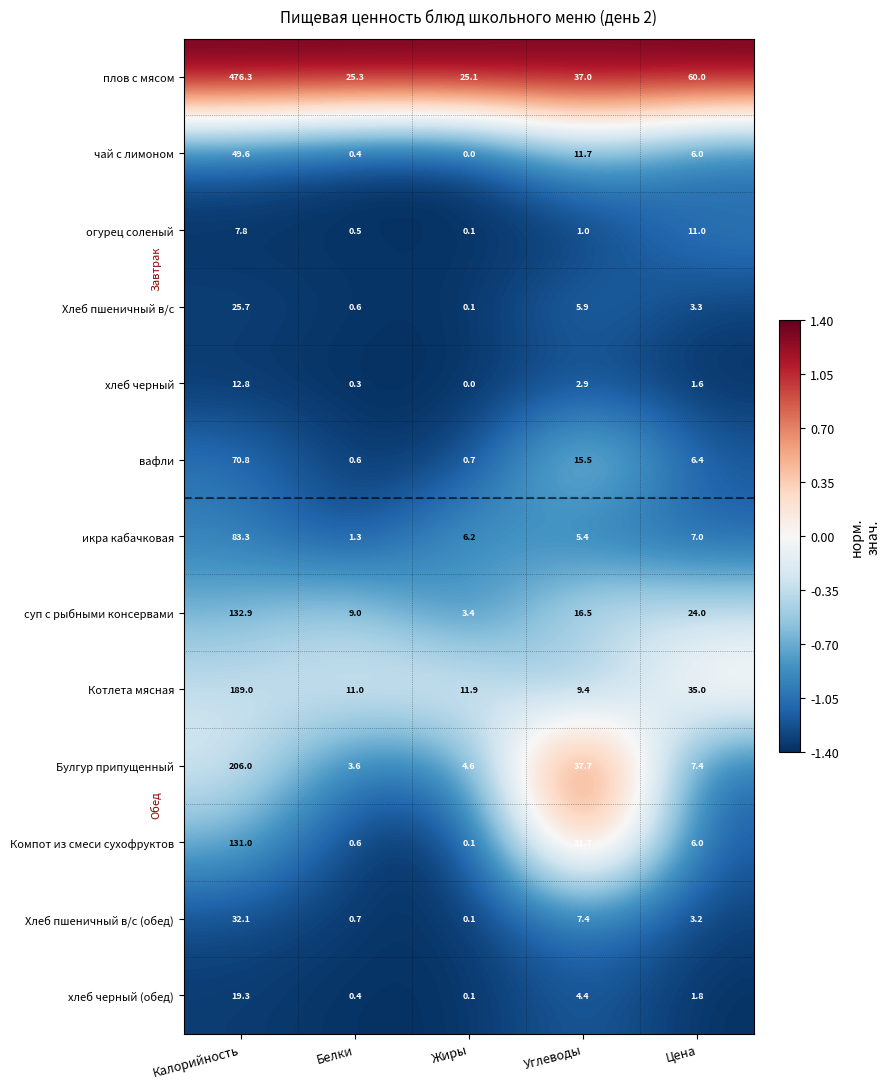

What is the highest value of the Компот из смеси сухофруктов series?

131.0